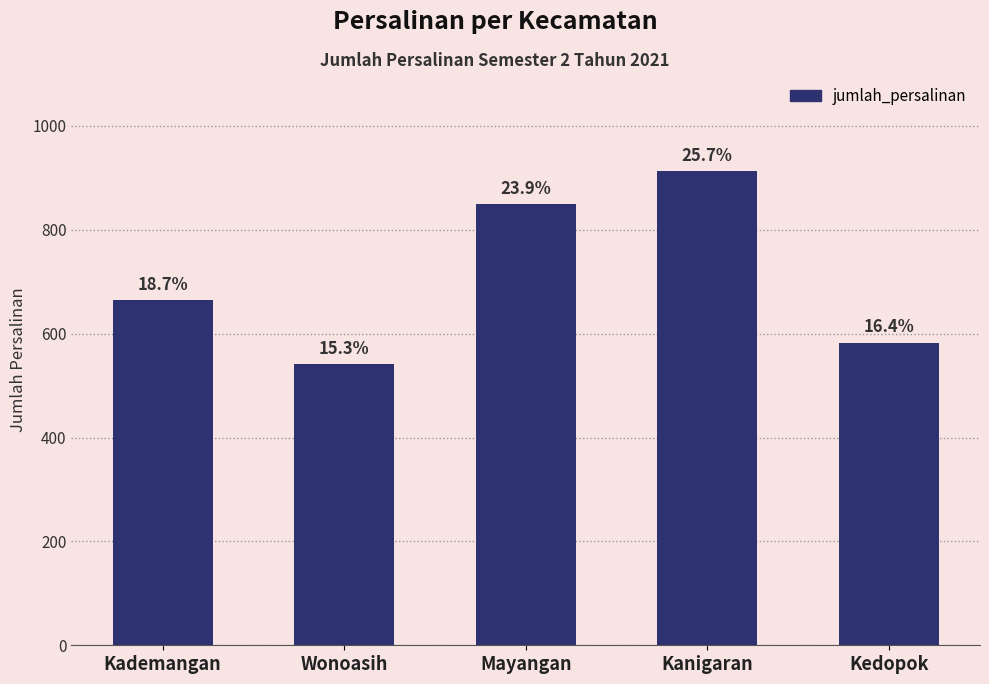

What is the greatest value displayed?

913